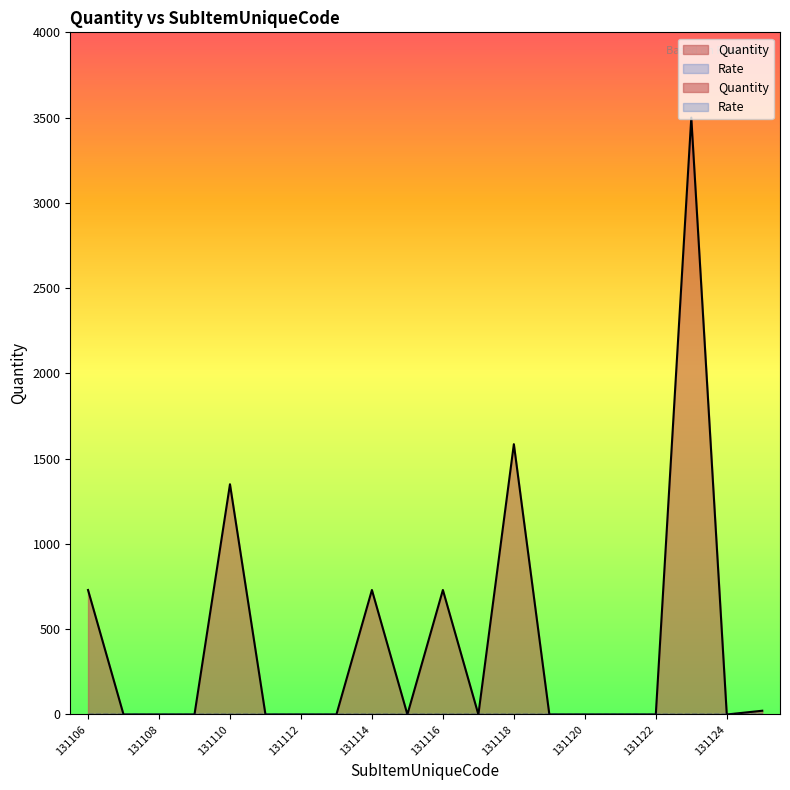

How many data points are above 0?

7